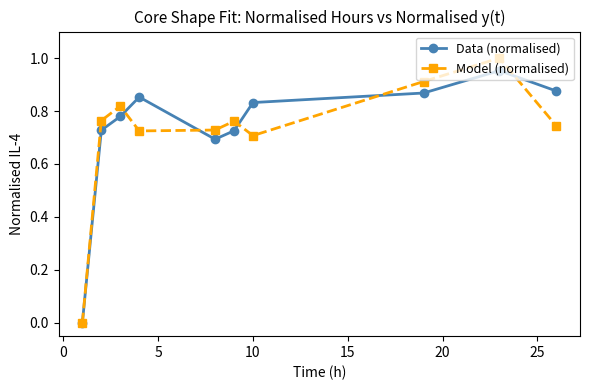

How many interior local valleys does the Data (normalised) series have?

1